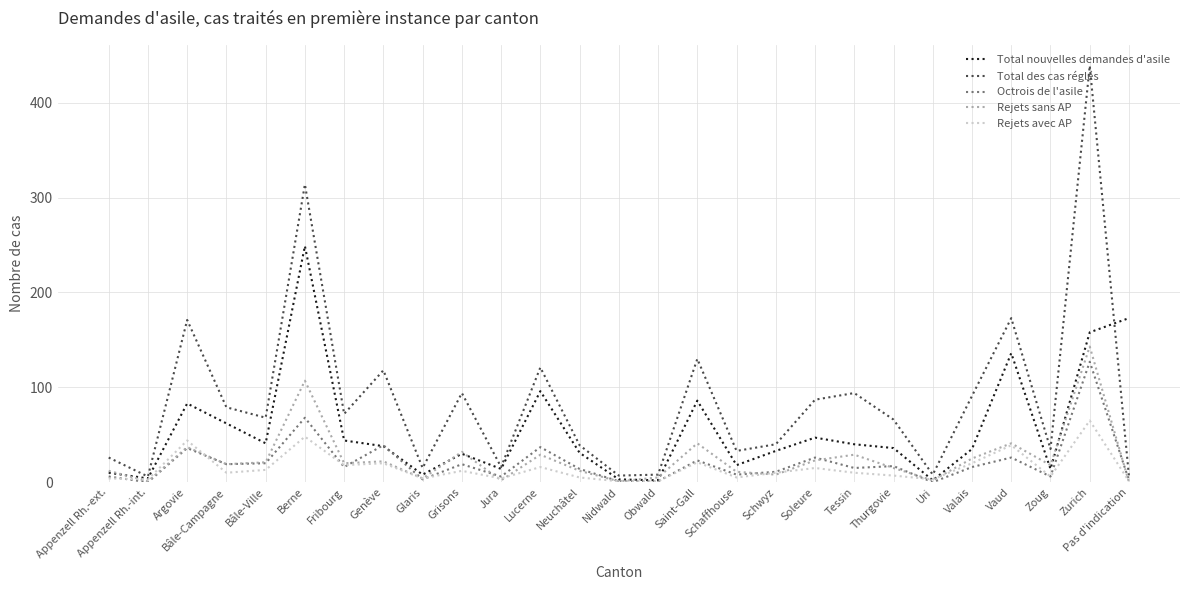

What is the difference between the Rejets sans AP values at Zoug and Argovie?

19